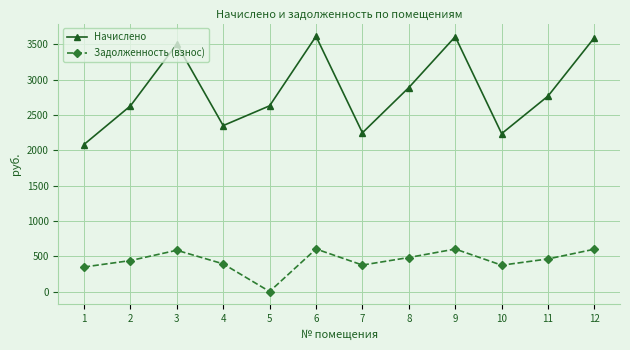

True or false: Задолженность (взнос) and Начислено cross at least once.

False